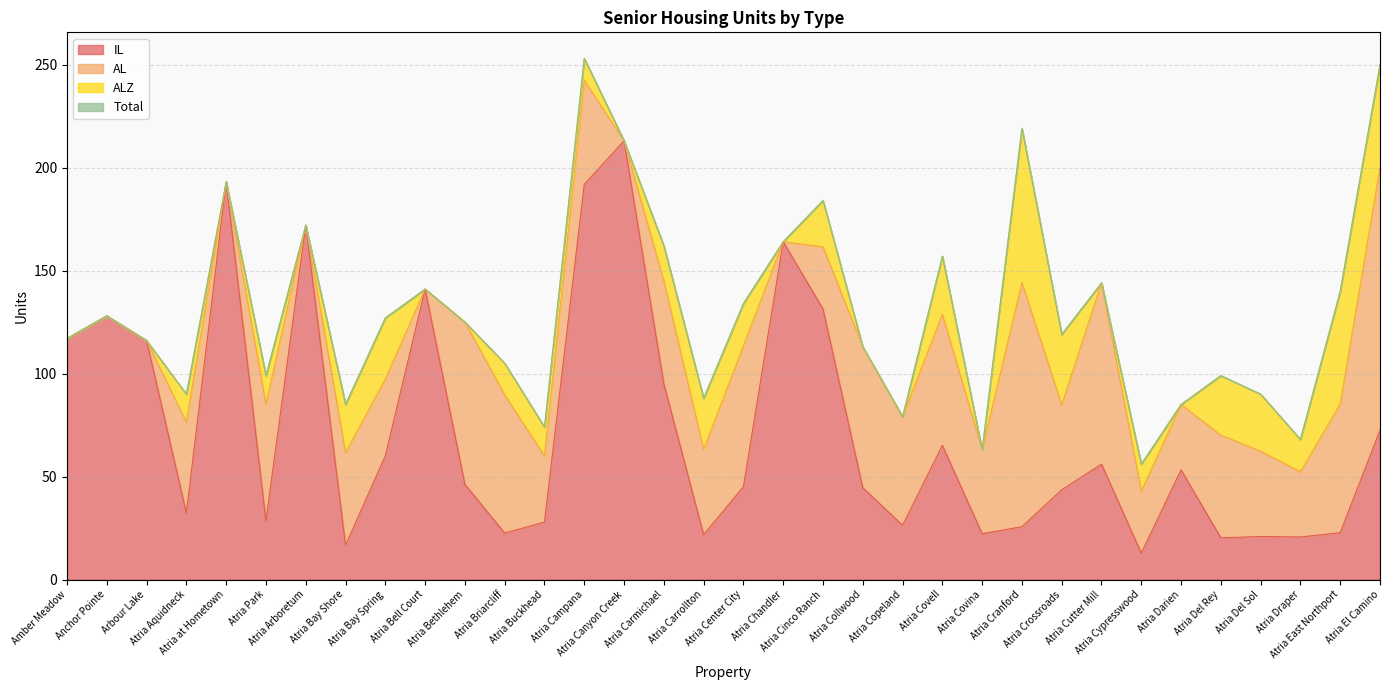

True or false: IL and Total cross at least once.

False